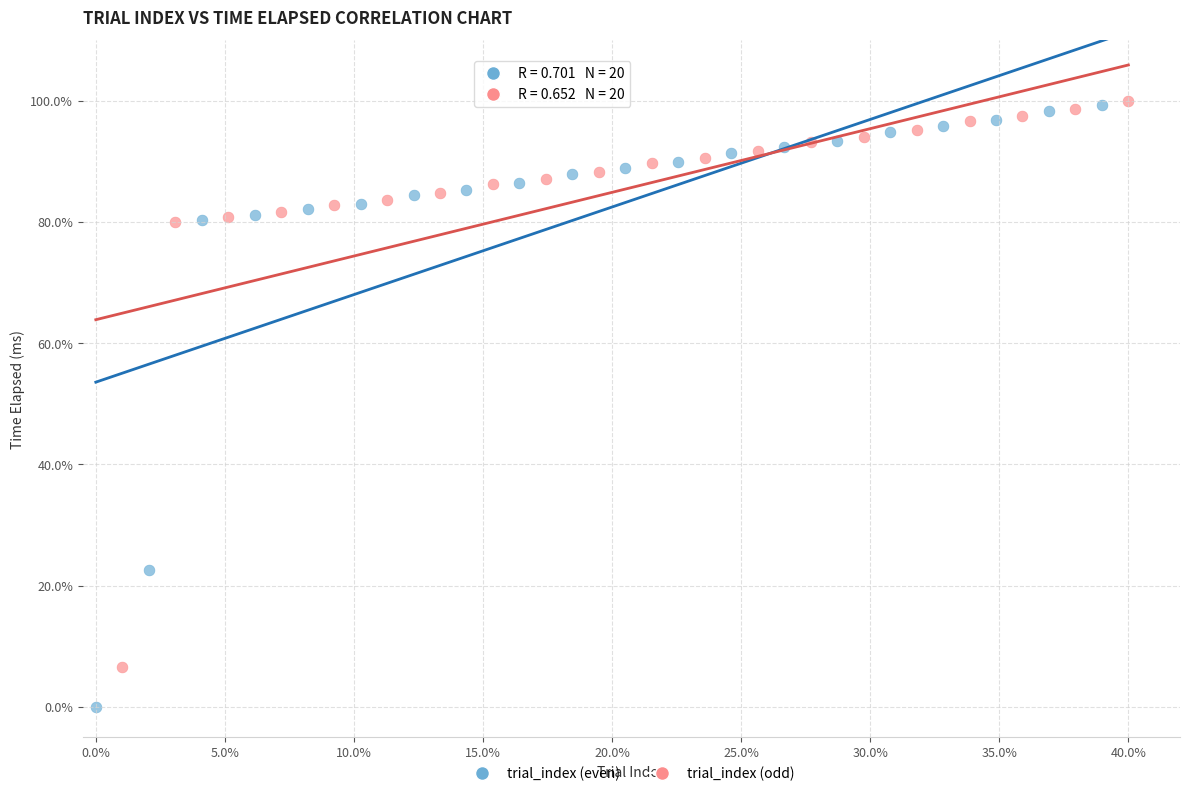

Which series has the widest spread of Y values?

trial_index (even)